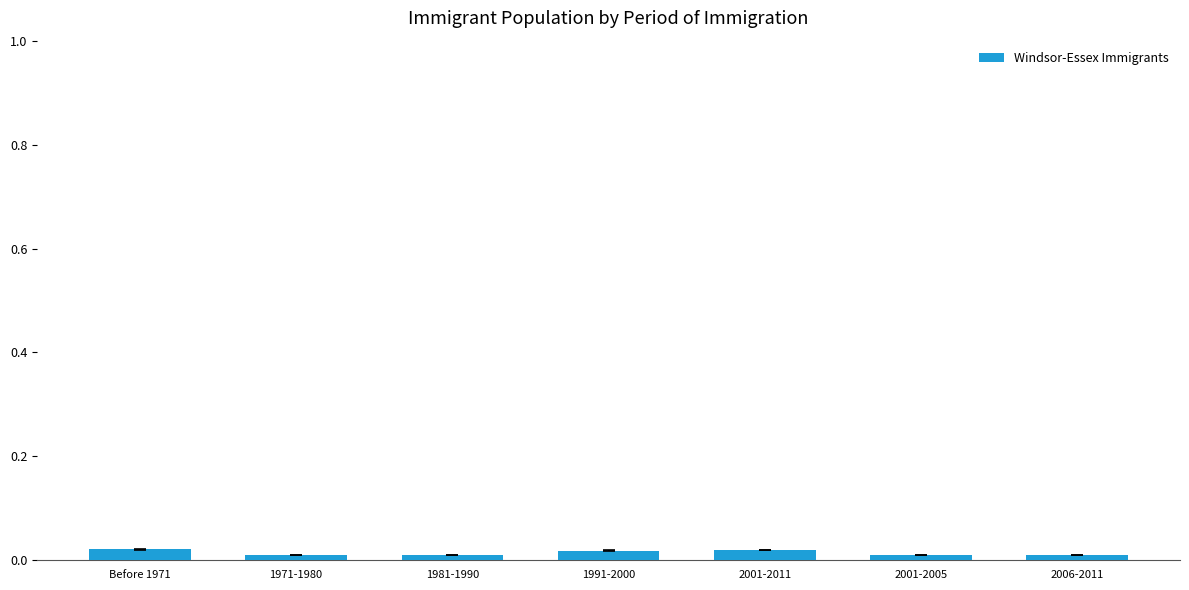

The value at 2001-2011 is 0.0. True or false?

True